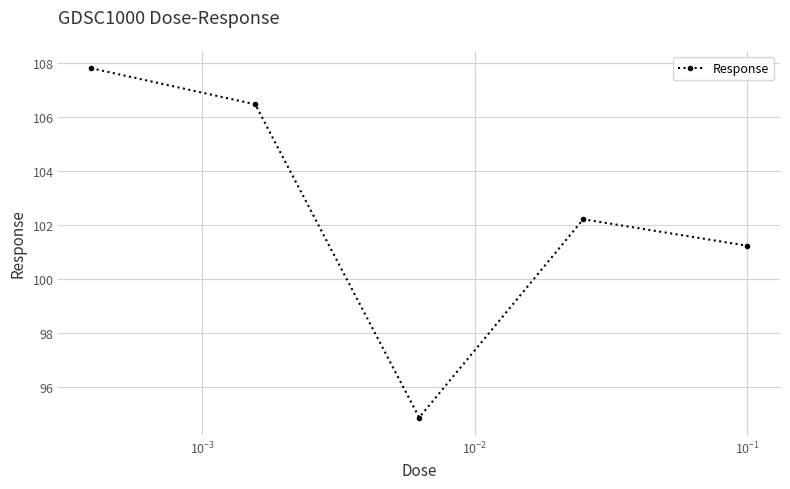

How many interior local peaks (higher than both neighbors) does the data have?

1